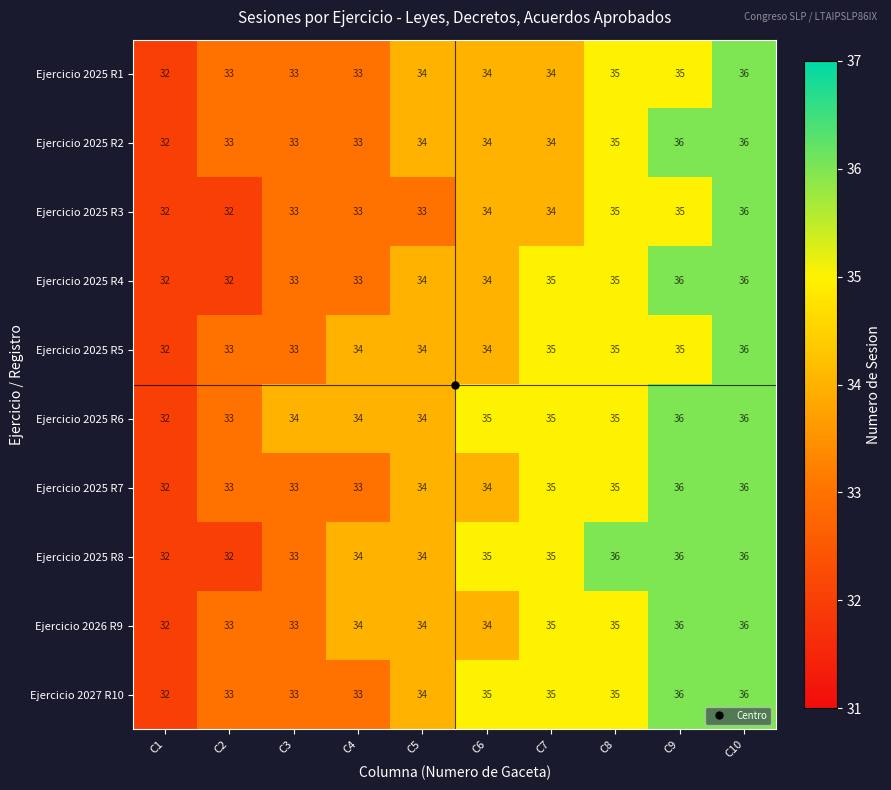

Which series has the largest total across all categories?

Ejercicio 2025 R6